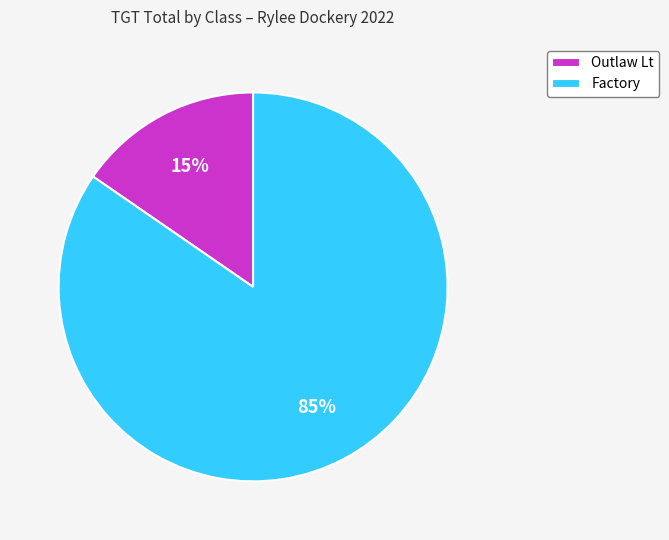

How many segments does this pie chart have?

2